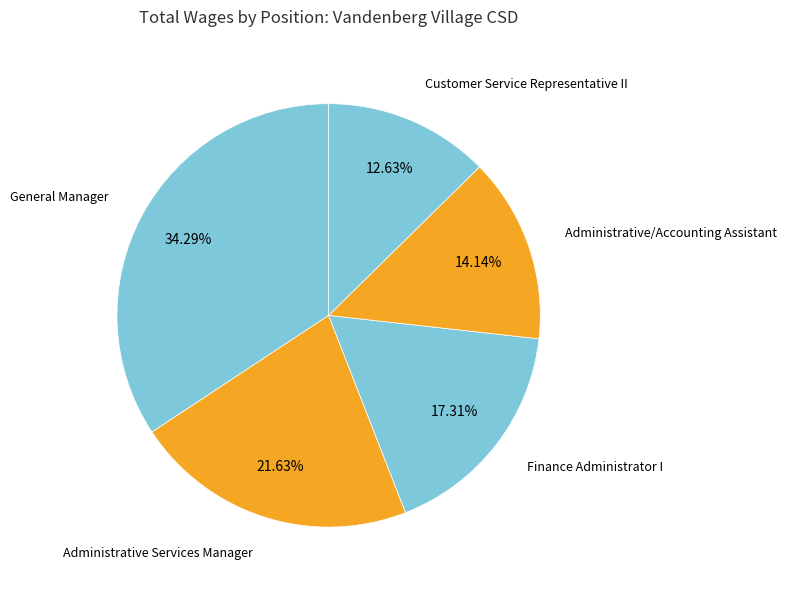

To the nearest percent, what percentage of the pie is Administrative/Accounting Assistant?

14%